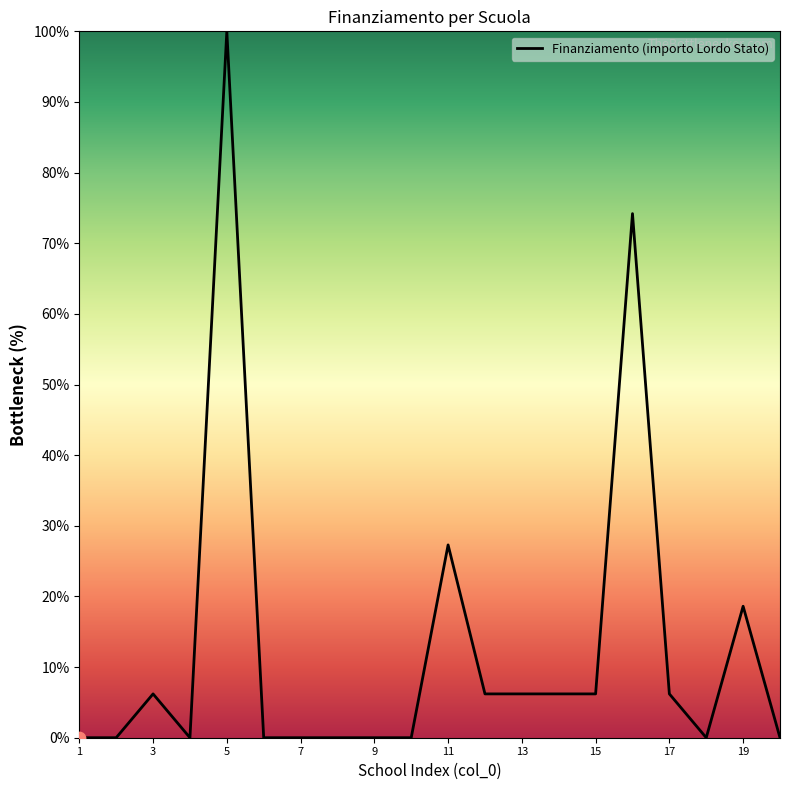

What is the maximum value shown in the chart?

100.0